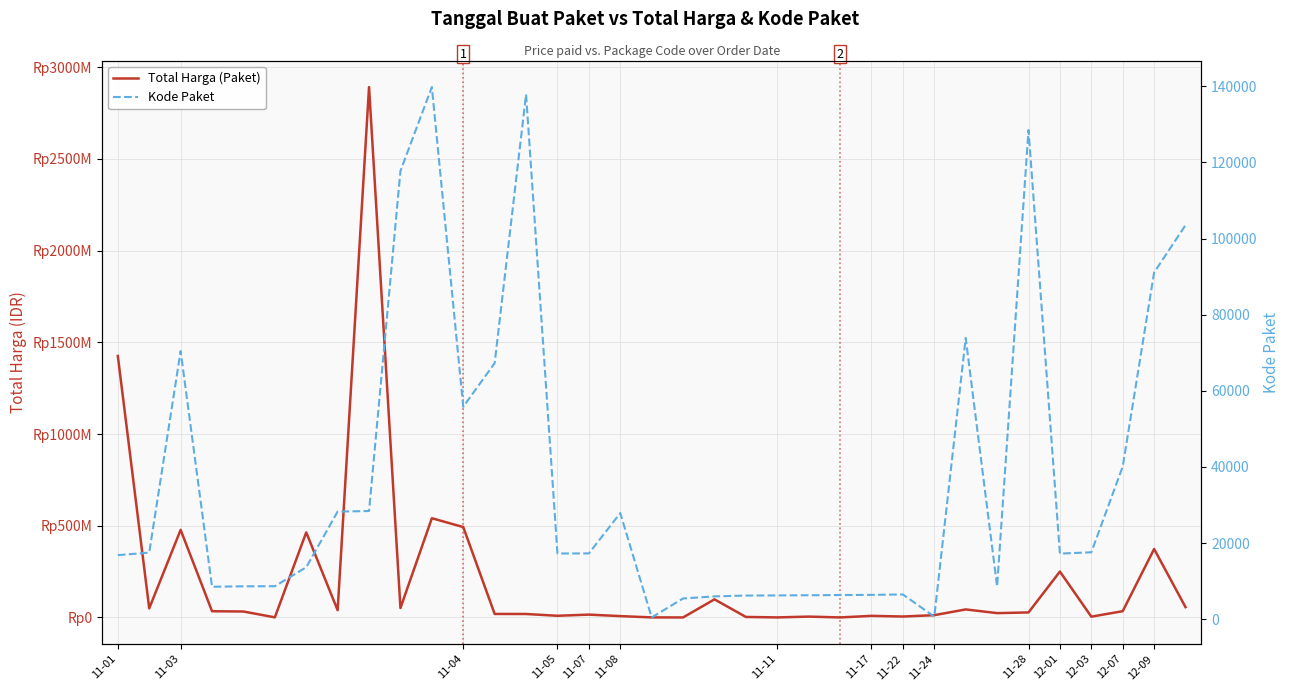

Reading left to right, list all the values displayed in this chart.

Total Harga (Paket): 1425867900	49730040	477600000	34000000	32441200	577875	464002100	39440000	2892122000	51601000	541071000	493000000	19175000	18900000	9180000	15513960	7401240	333600	78000	98772570	2772000	265000	4672200	182000	8742500	5129000	12453900	43859200	23653000	27412000	250350000	4350000	34292000	373404000	56152800
Kode Paket: 16823	17509	70453	8530	8646	8668	13652	28271	28425	117783	139817	55826	67279	137876	17272	17283	27891	464	5449	5997	6214	6246	6300	6350	6397	6503	675	73894	8601	128516	17238	17580	40112	91101	103541